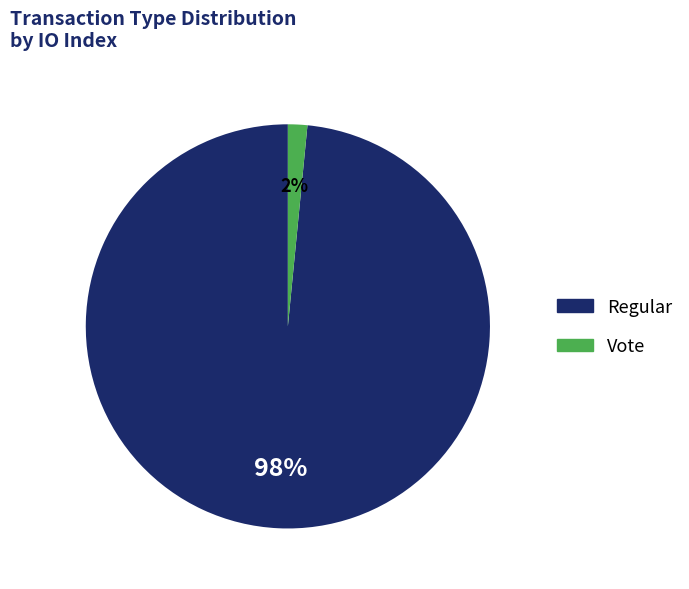

Which category has the smallest portion of the pie?

Vote